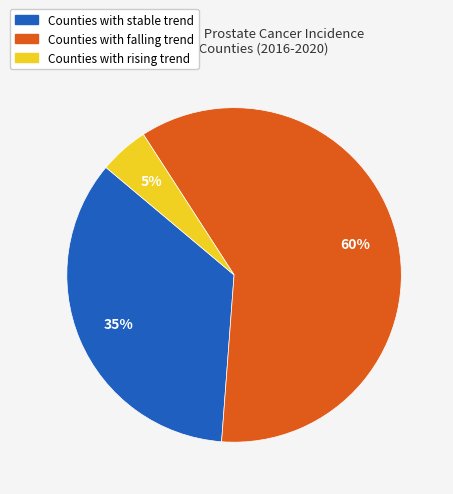

To the nearest percent, what is the average slice percentage?

33%